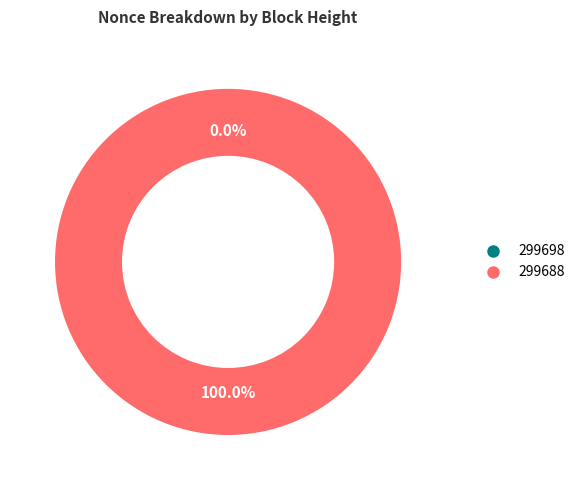

To the nearest percent, what is the combined percentage of 299698 and 299688?

100%